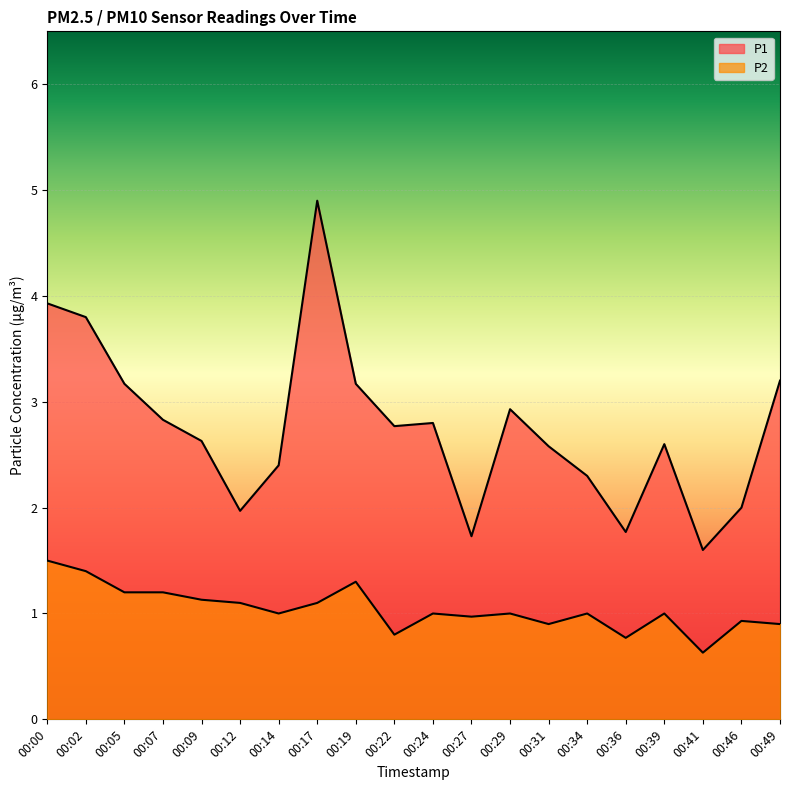

What value does the P2 series have at 00:09?

1.1